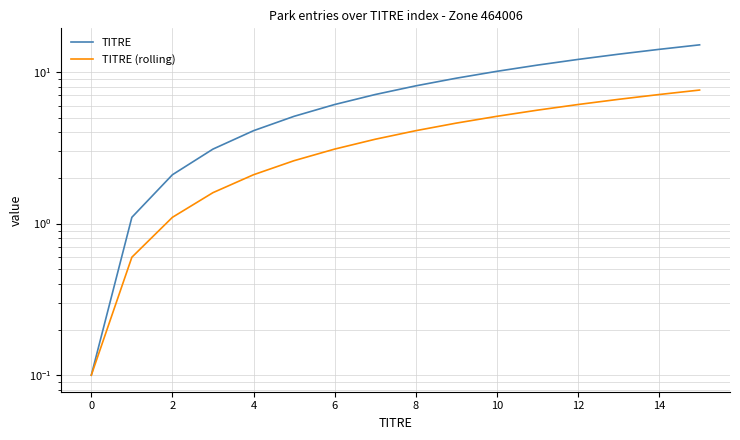

True or false: TITRE (rolling) has a value of 10.7 at 14.

False